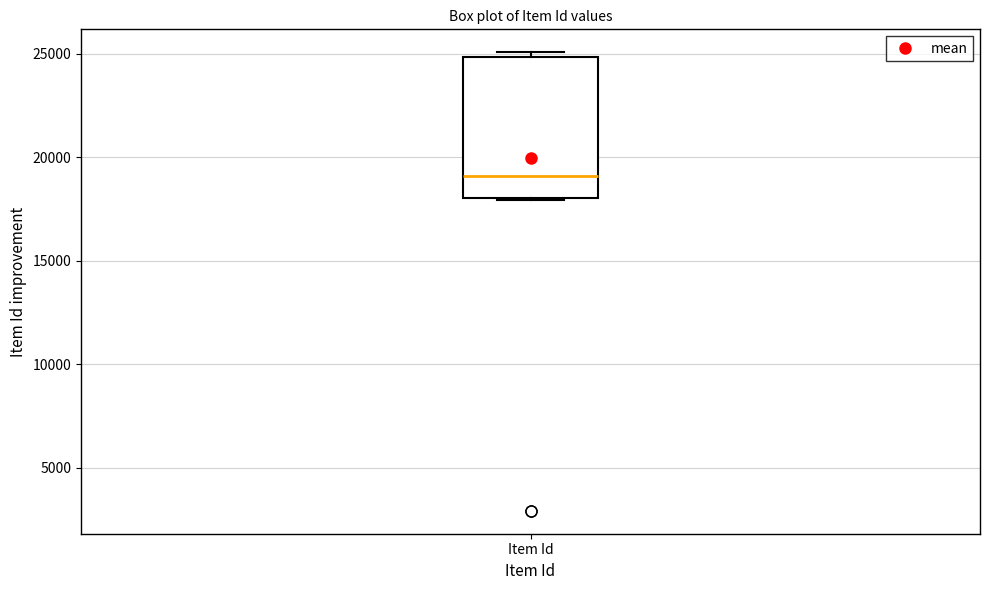

Where is the upper edge of the box for Item Id on the y-axis? The values are not printed on the chart, so give them approximately, as read against the axis.

25000